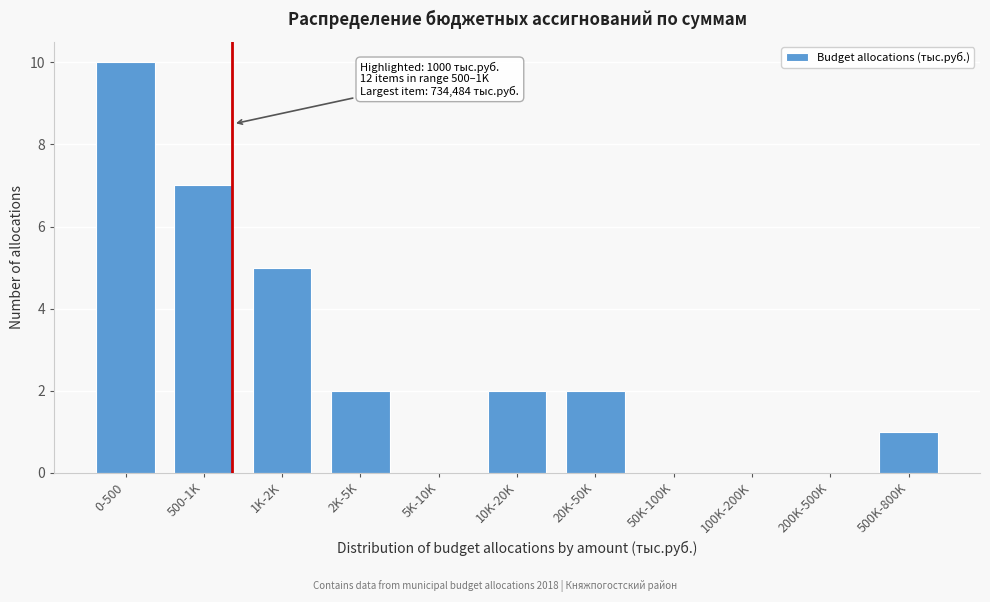

Reading left to right, extract all data points from this chart.

0-500=10	500-1K=7	1K-2K=5	2K-5K=2	5K-10K=0	10K-20K=2	20K-50K=2	50K-100K=0	100K-200K=0	200K-500K=0	500K-800K=1